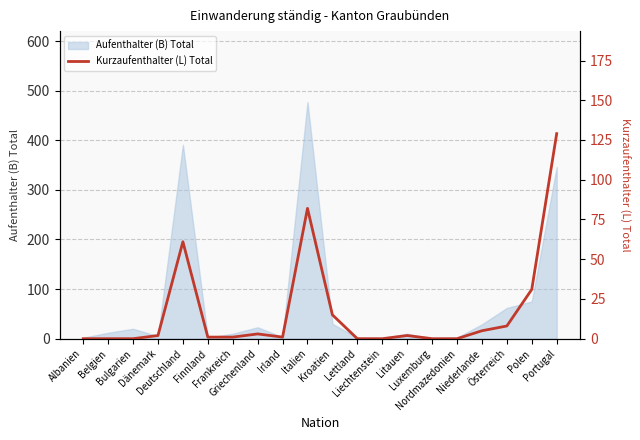

At which category does the data reach its first local peak?

Deutschland